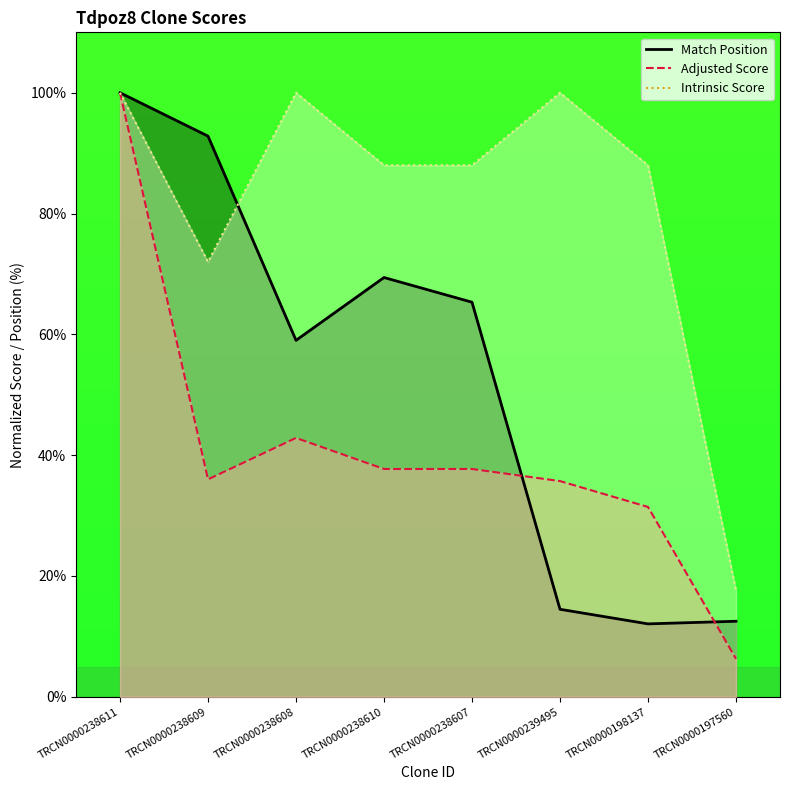

Rank the series at TRCN0000238610 from highest to lowest value.

Intrinsic Score, Match Position, Adjusted Score